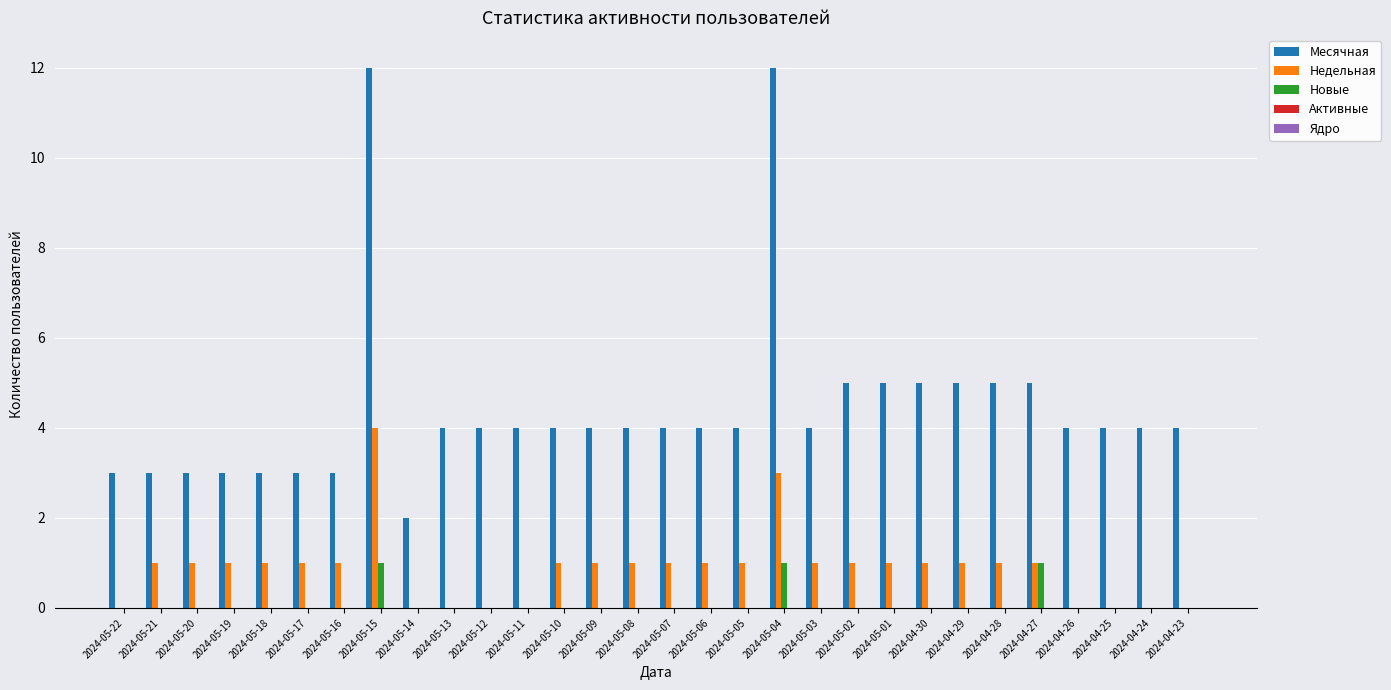

How many groups of bars are there?

30